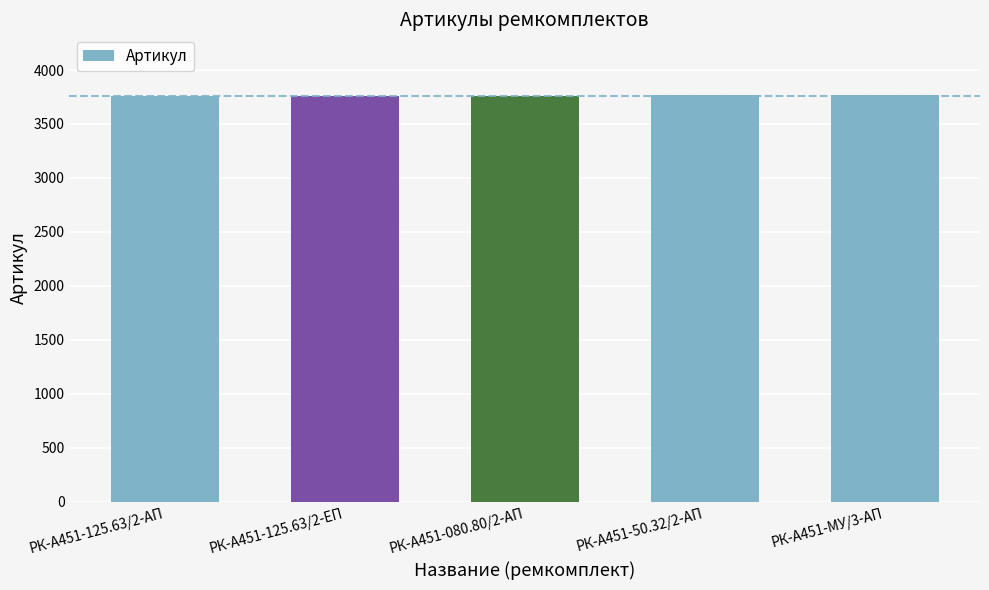

Approximately how many times larger is the value at РК-А451-МУ/3-АП compared to РК-А451-080.80/2-АП?

1.0